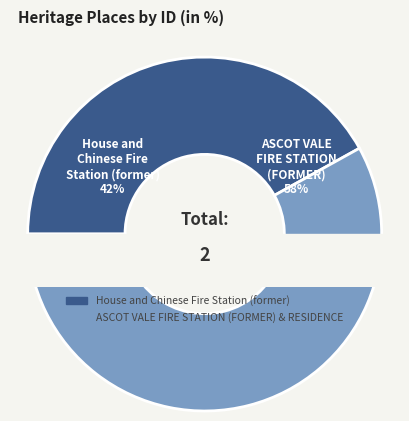

To the nearest percent, what is the combined percentage of ASCOT VALE FIRE STATION (FORMER) & RESIDENCE and House and Chinese Fire Station (former)?

100%